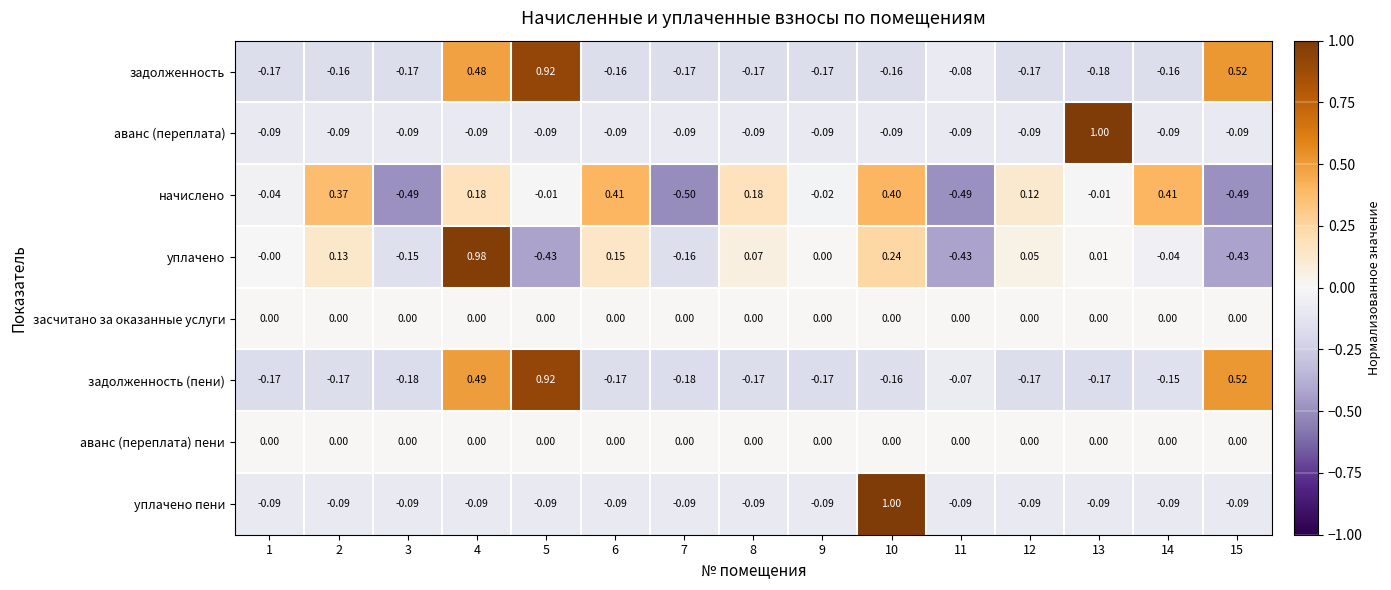

Which series has the widest spread of values?

уплачено